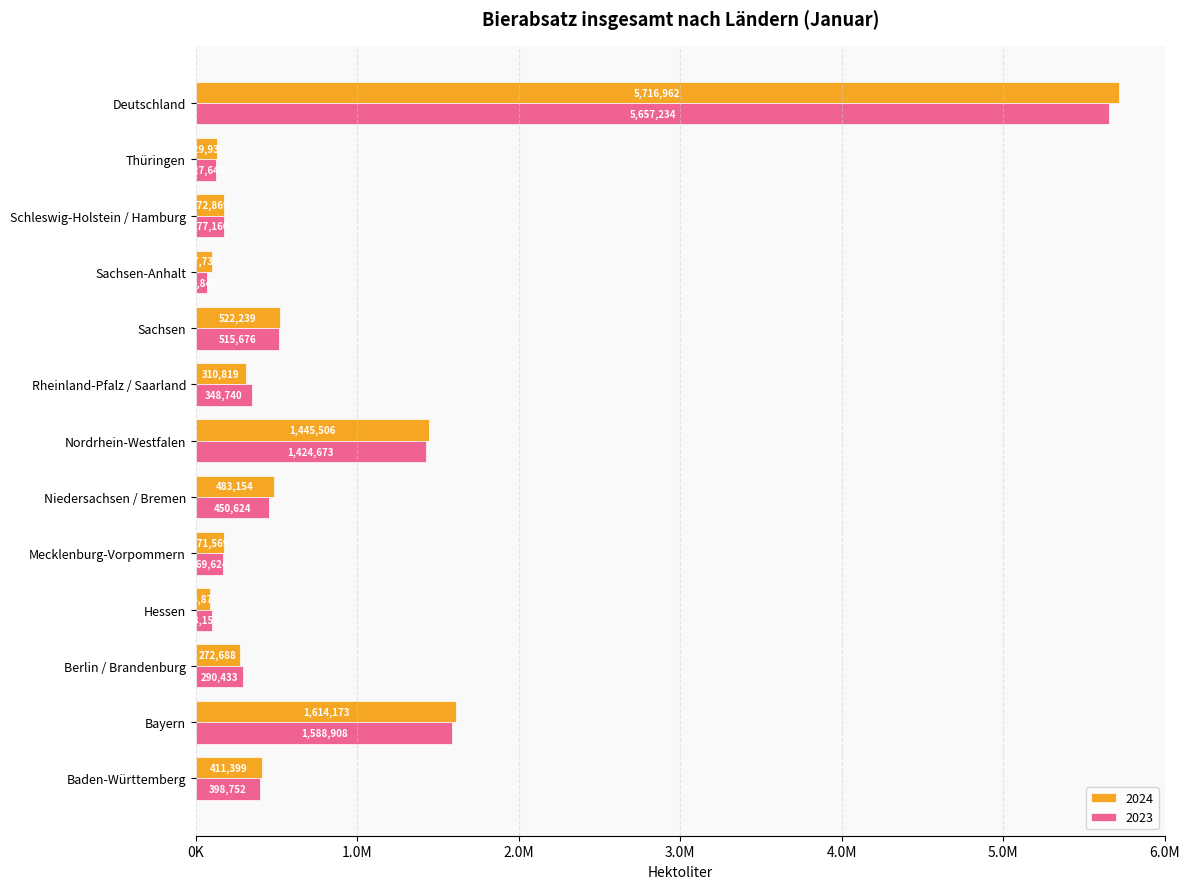

What is the difference between the 2024 values at Baden-Württemberg and Hessen?

326519.9